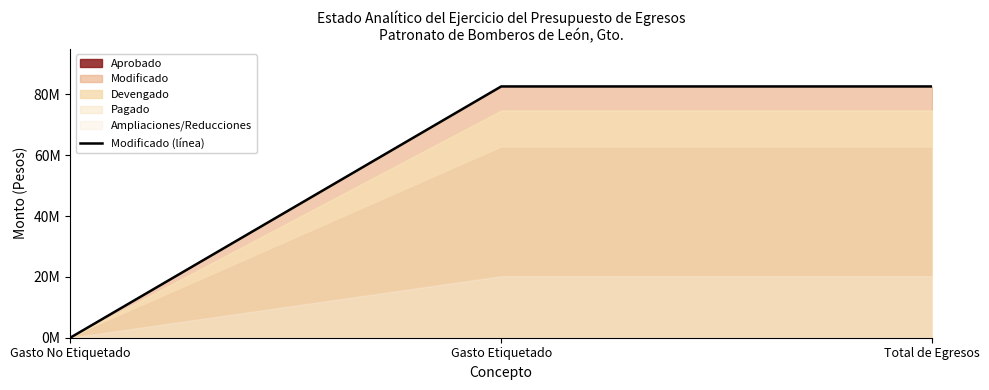

The chart shows a value of 82619272.6 at Gasto Etiquetado. True or false?

True